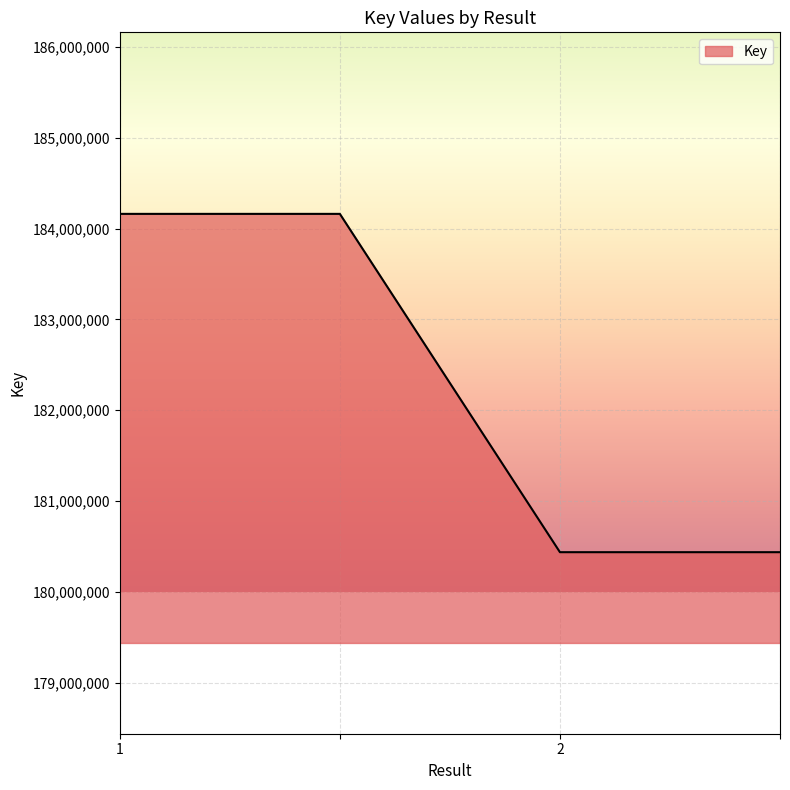

What is the sum of all values?

729200296